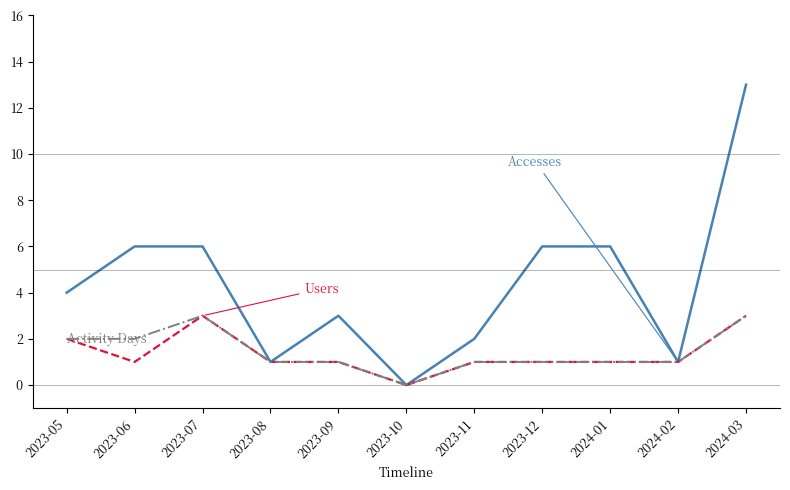

Reading left to right, extract all data points from this chart.

Accesses: 4	6	6	1	3	0	2	6	6	1	13
Users: 2	1	3	1	1	0	1	1	1	1	3
Activity Days: 2	2	3	1	1	0	1	1	1	1	3